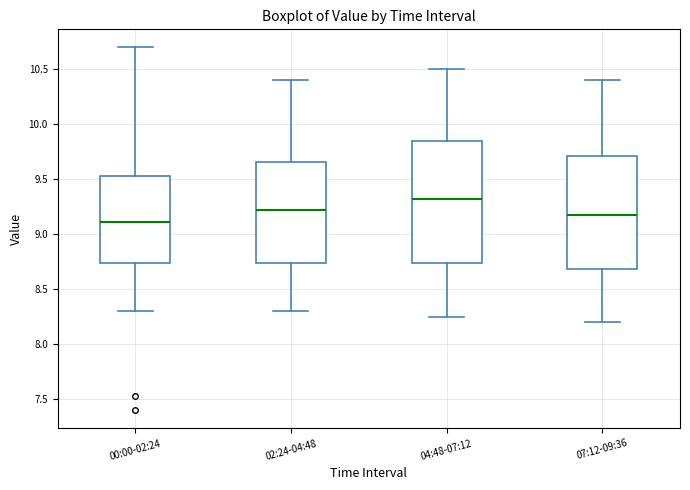

Which box's median line is the highest?

04:48-07:12